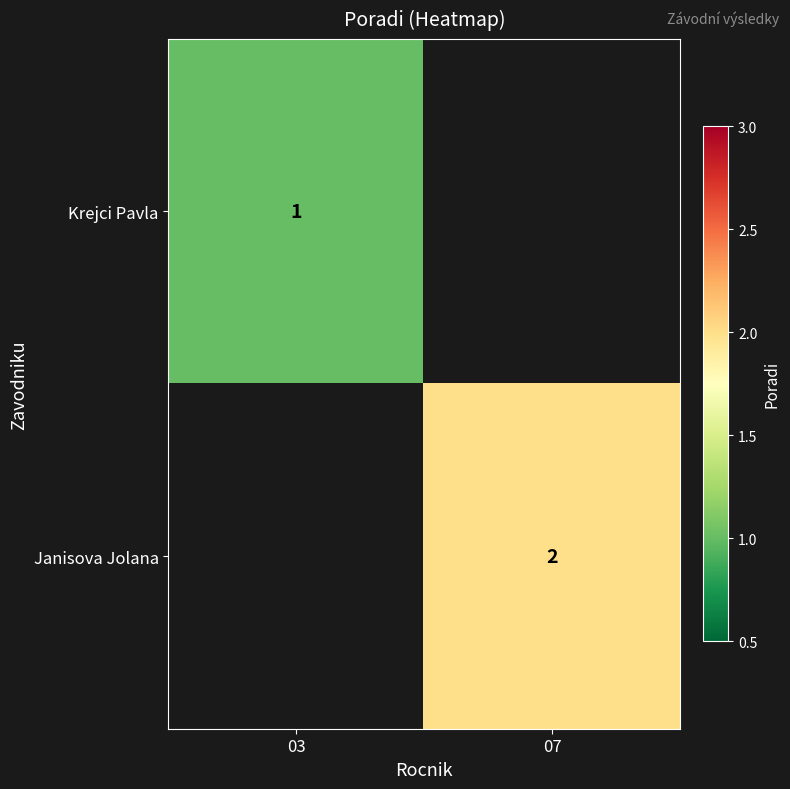

The Krejci Pavla series shows 0.3 at 03. True or false?

False